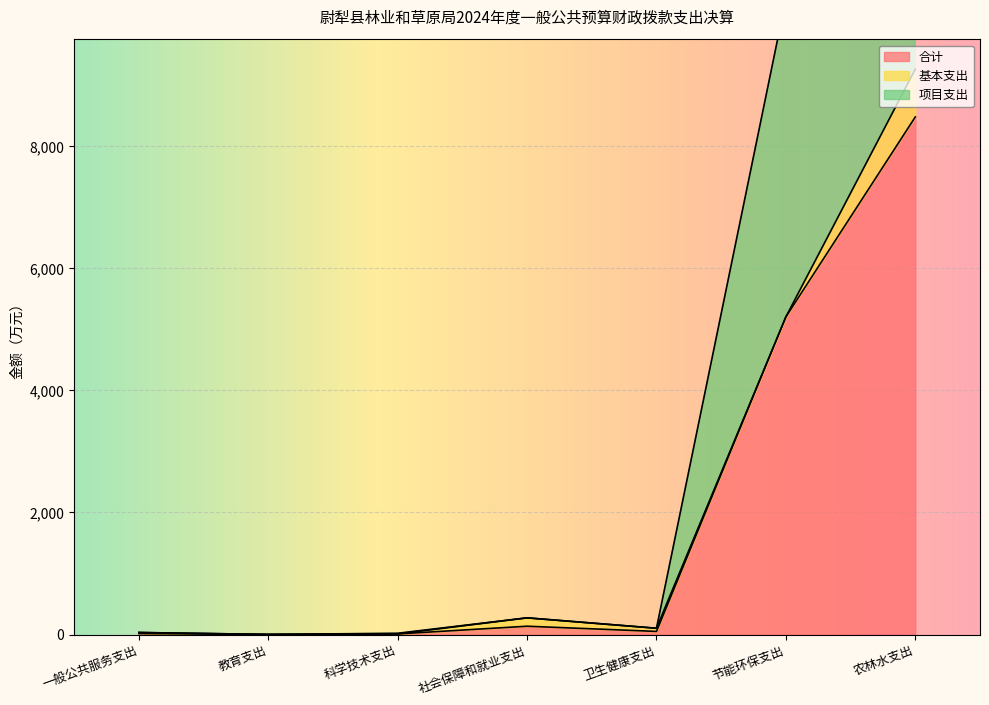

In 合计, how many points are higher than both neighbors (excluding endpoints)?

1